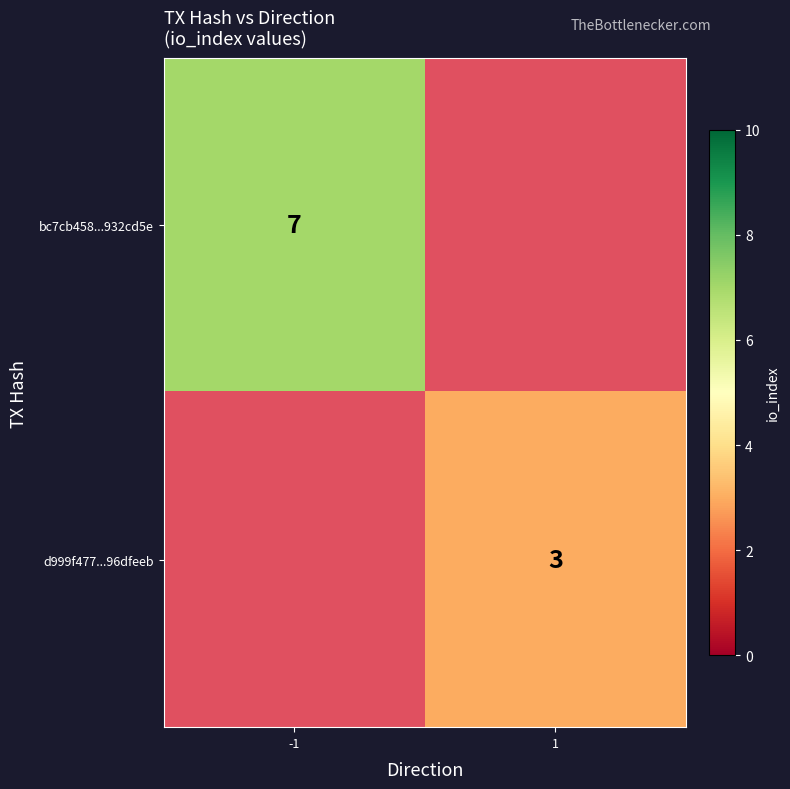

The value of d999f477...96dfeeb at 1 is 5. True or false?

False